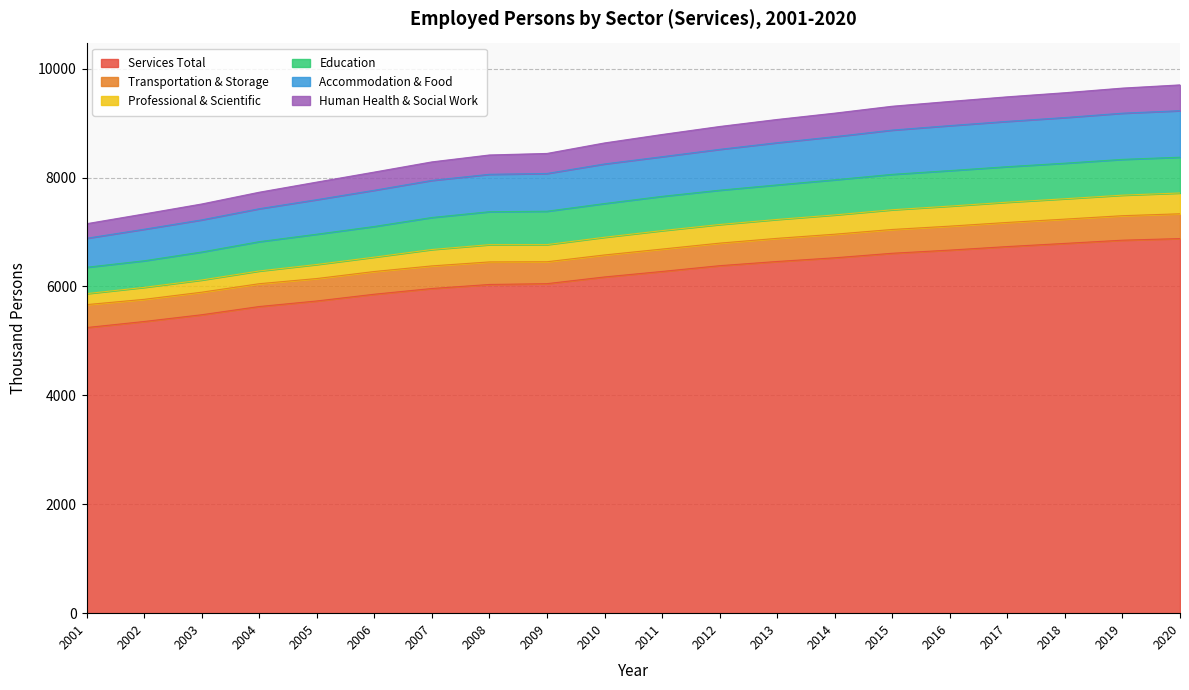

What is the lowest value of the Services Total series?

5245